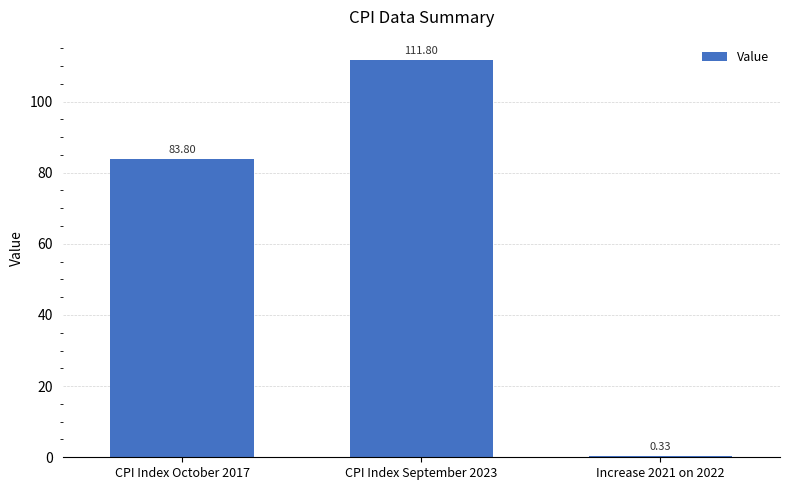

True or false: the data shows 146.5 at CPI Index September 2023.

False